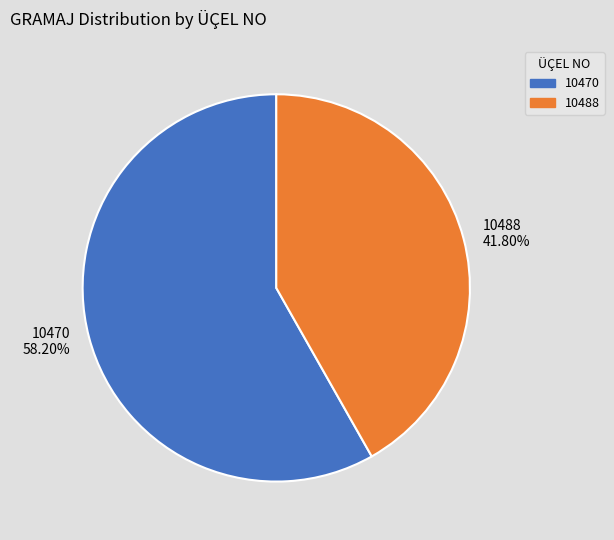

What is the ratio of the value at 10470 to the value at 10488?

1.4